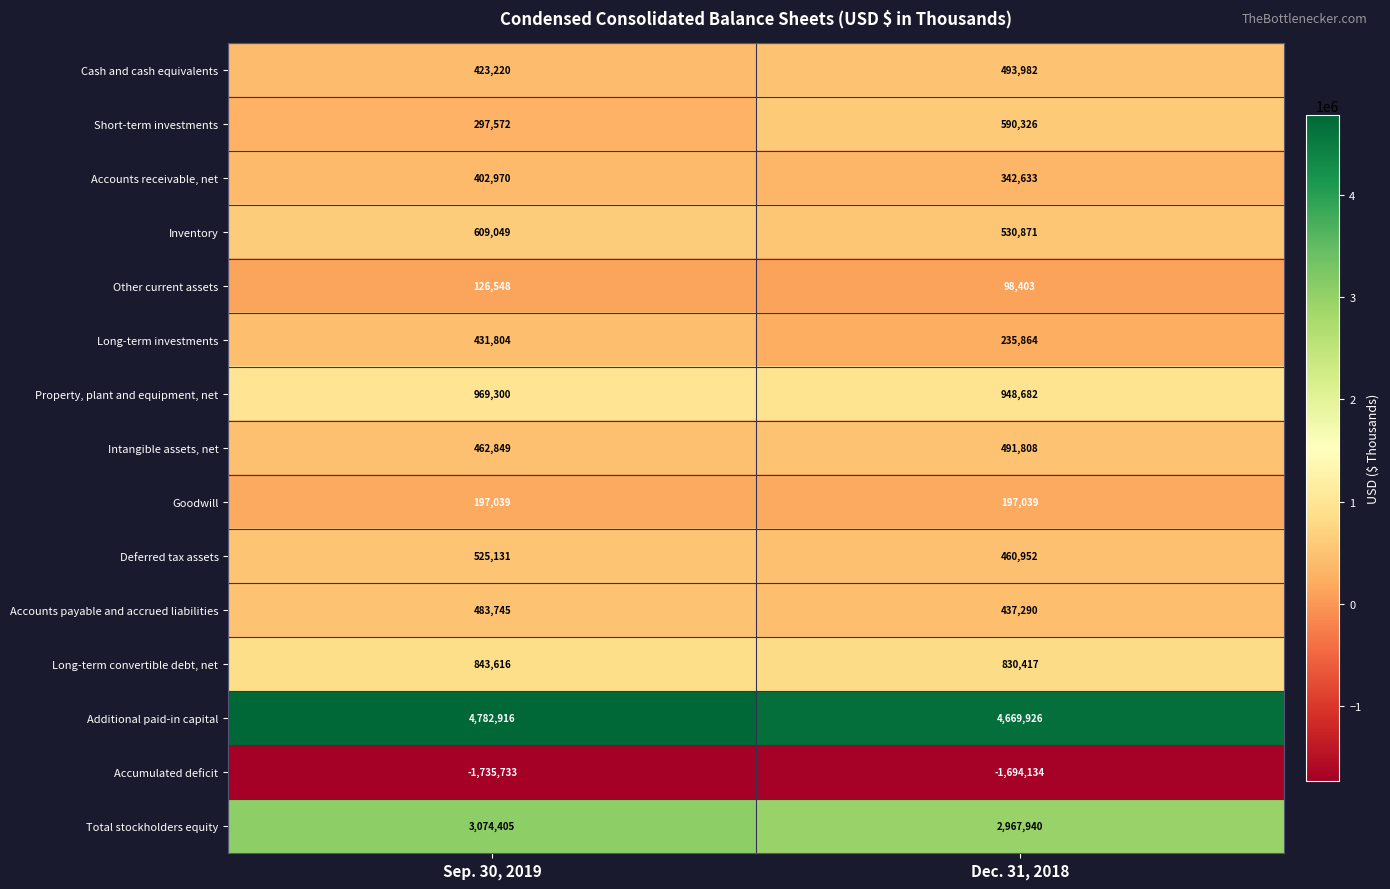

Reading left to right, extract all data points from this chart.

Cash and cash equivalents: 423220	493982
Short-term investments: 297572	590326
Accounts receivable, net: 402970	342633
Inventory: 609049	530871
Other current assets: 126548	98403
Long-term investments: 431804	235864
Property, plant and equipment, net: 969300	948682
Intangible assets, net: 462849	491808
Goodwill: 197039	197039
Deferred tax assets: 525131	460952
Accounts payable and accrued liabilities: 483745	437290
Long-term convertible debt, net: 843616	830417
Additional paid-in capital: 4782916	4669926
Accumulated deficit: -1735733	-1694134
Total stockholders equity: 3074405	2967940